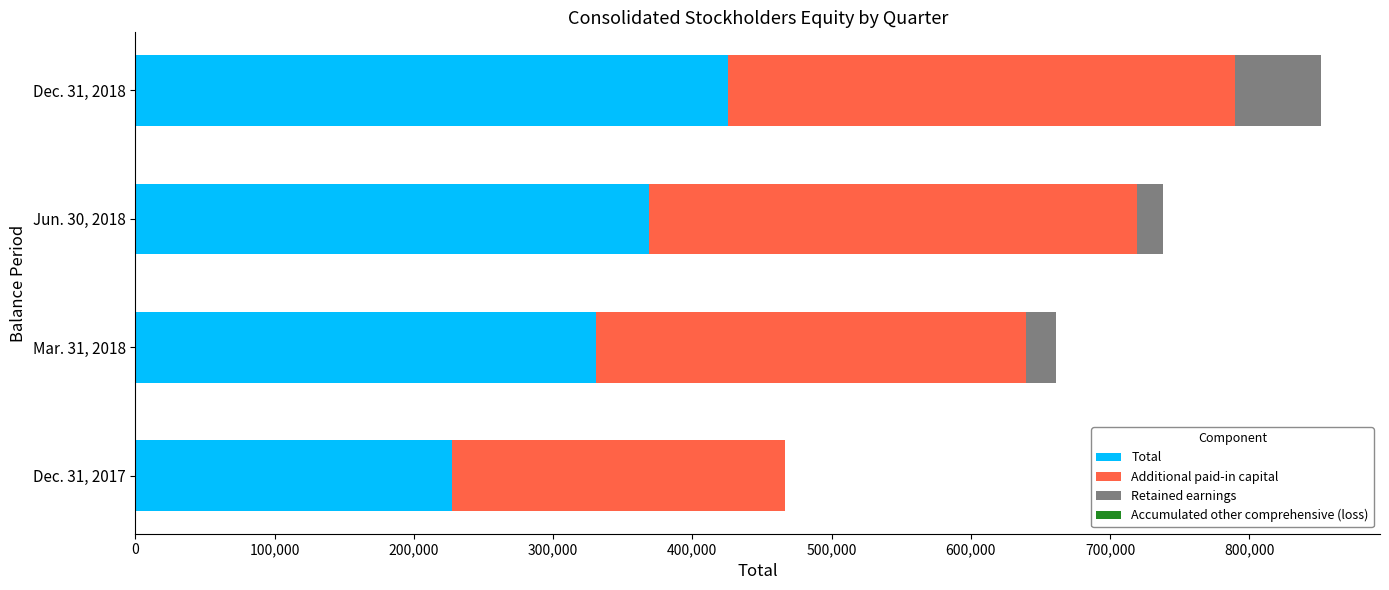

Which category has the highest value in the Total series?

Dec. 31, 2018